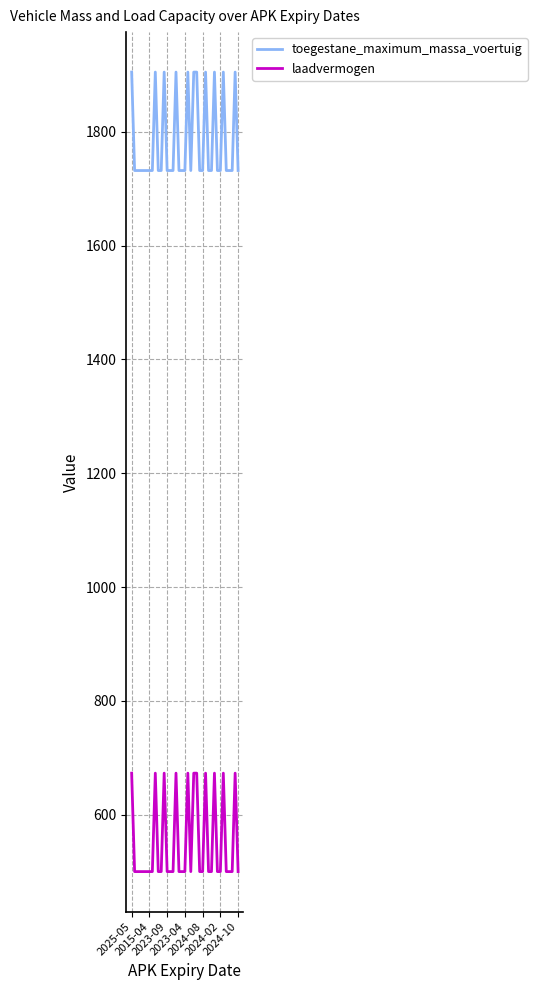

True or false: laadvermogen and toegestane_maximum_massa_voertuig cross at least once.

False